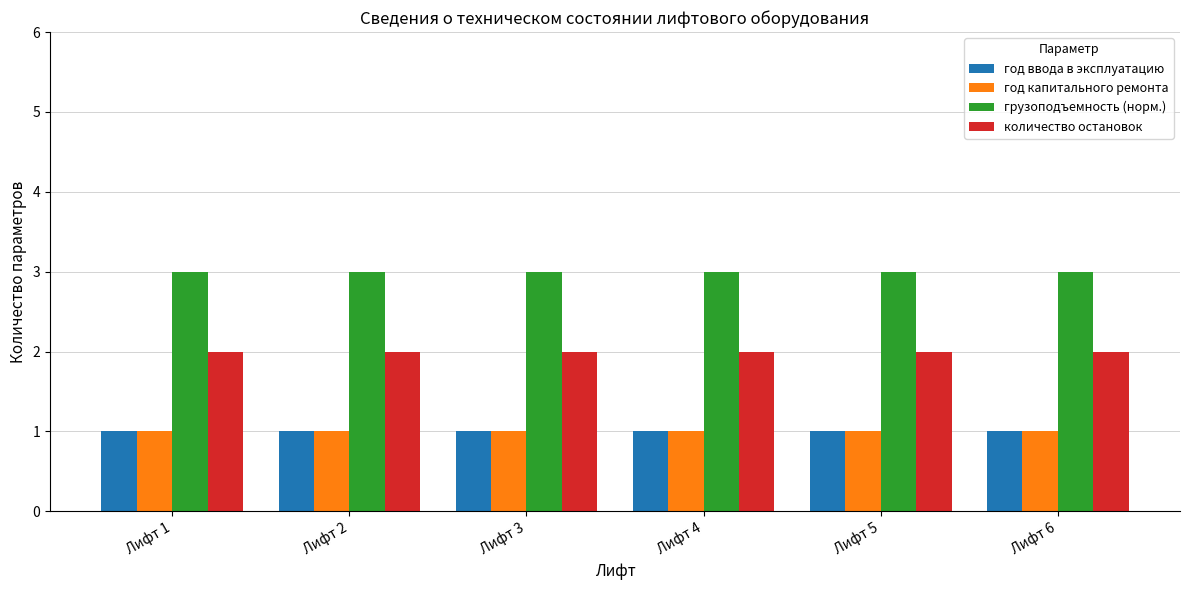

Is it true that грузоподъемность (норм.) equals 5 at Лифт 5?

False